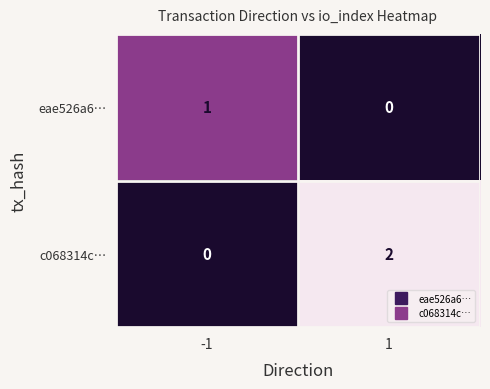

Which series has the widest spread of values?

c068314c…